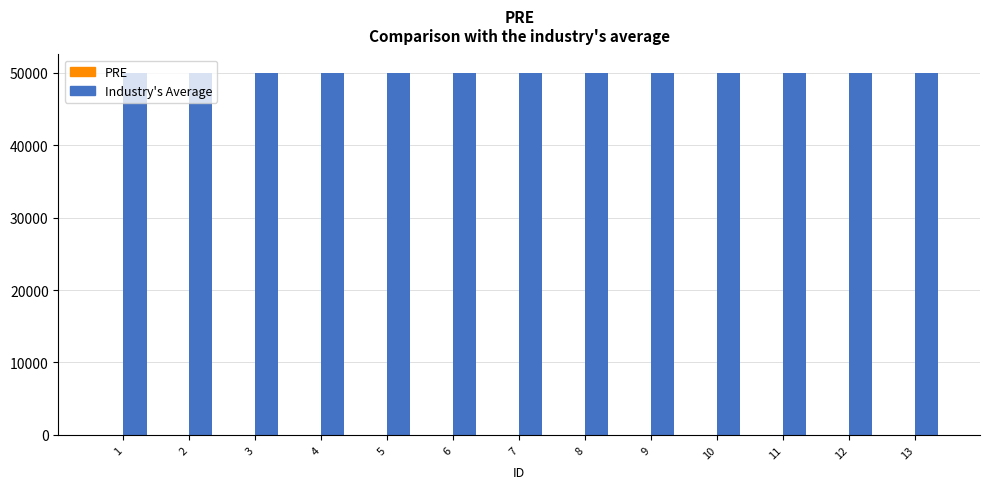

Are the bars horizontal?

No